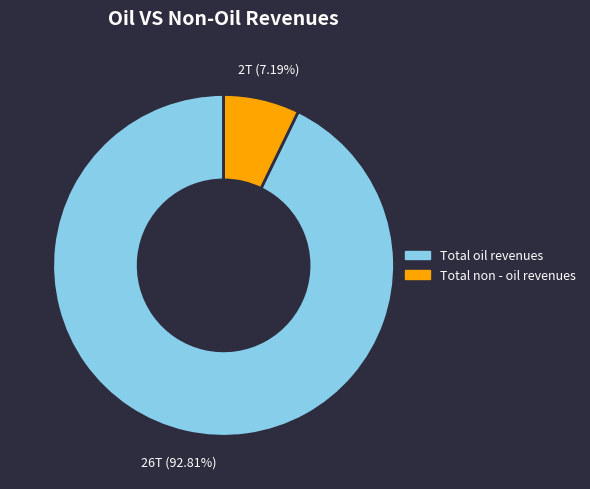

True or false: Total non - oil revenues accounts for 14% of the total.

False